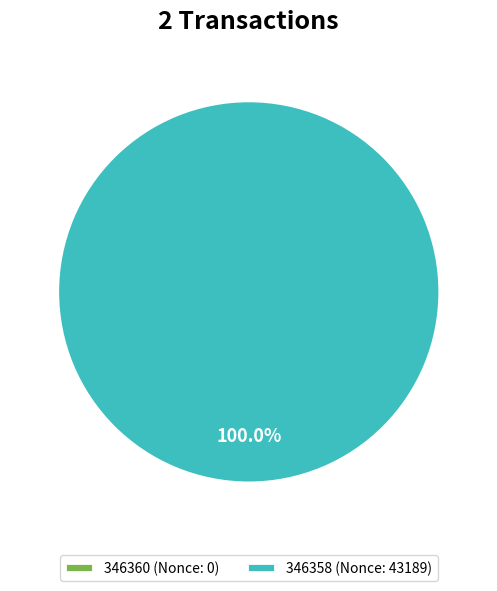

How many segments does this pie chart have?

2